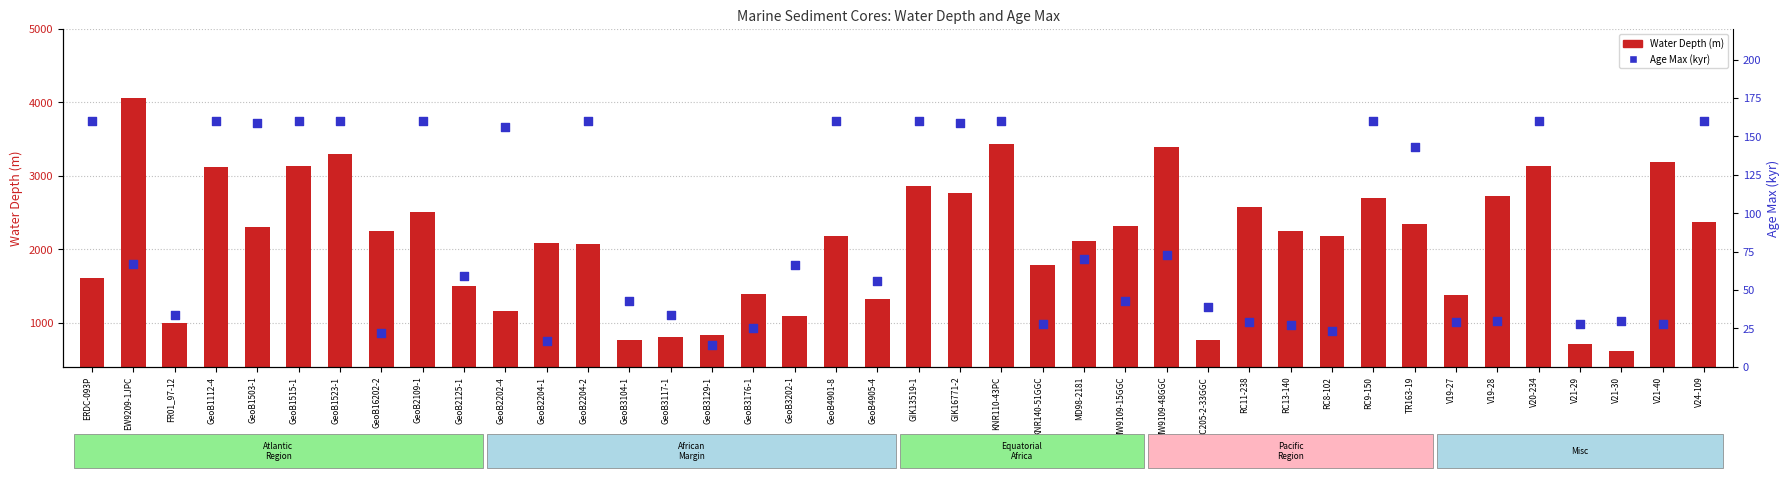

Which series contains the lowest Y value?

Age Max (kyr)